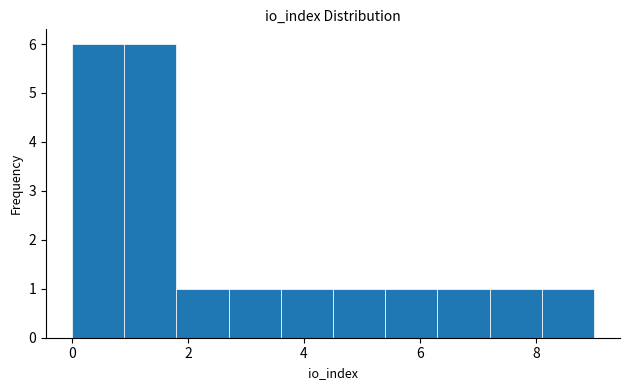

Reading left to right, list every bar in this chart as the range it spans on the x-axis followed by its height. Neither the bar edges nor the heights are printed on the chart, so give them approximately, as read against the axes.

0.0 to 0.9: 6
0.9 to 1.8: 6
1.8 to 2.7: 1
2.7 to 3.6: 1
3.6 to 4.5: 1
4.5 to 5.4: 1
5.4 to 6.3: 1
6.3 to 7.2: 1
7.2 to 8.1: 1
8.1 to 9.0: 1